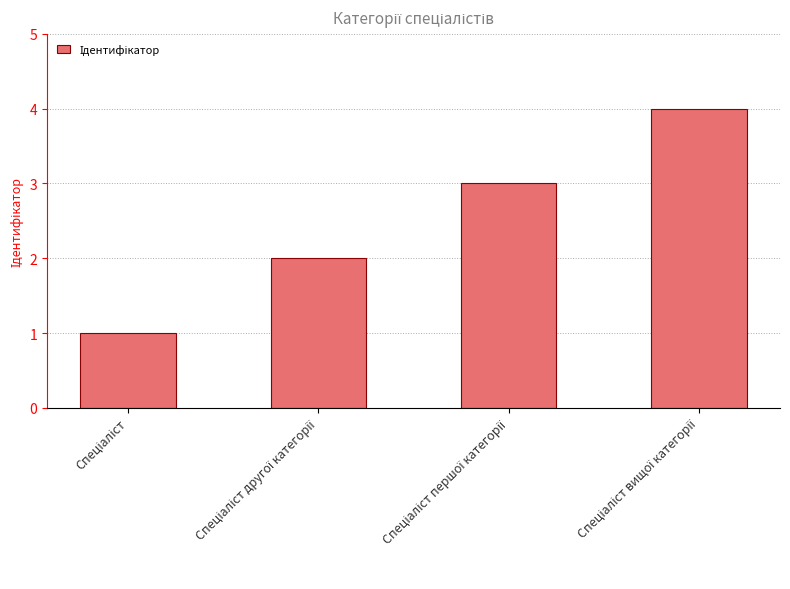

What is the maximum value shown in the chart?

4